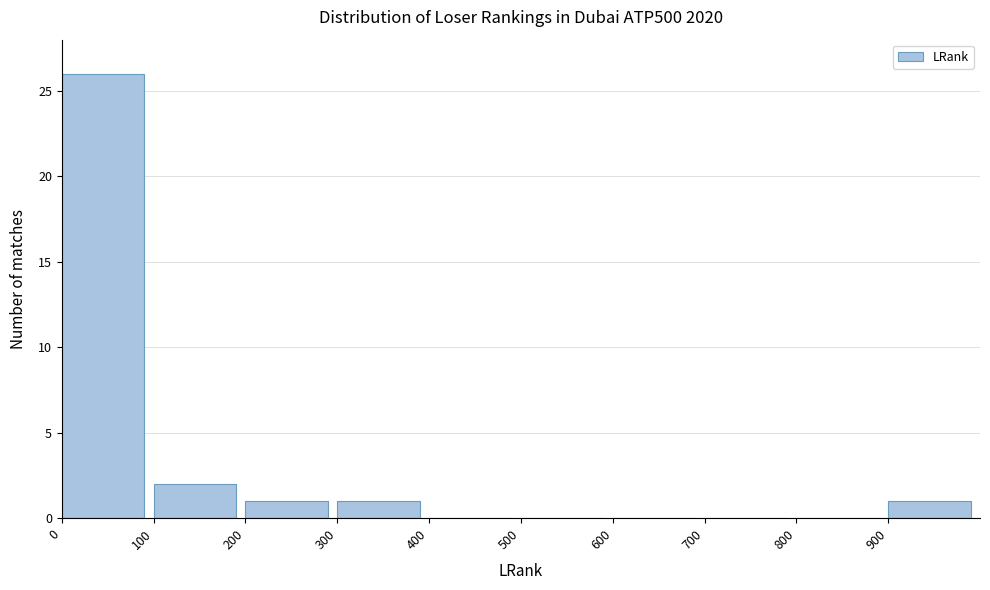

Over which range of the x-axis is the bar tallest?

0 to 100